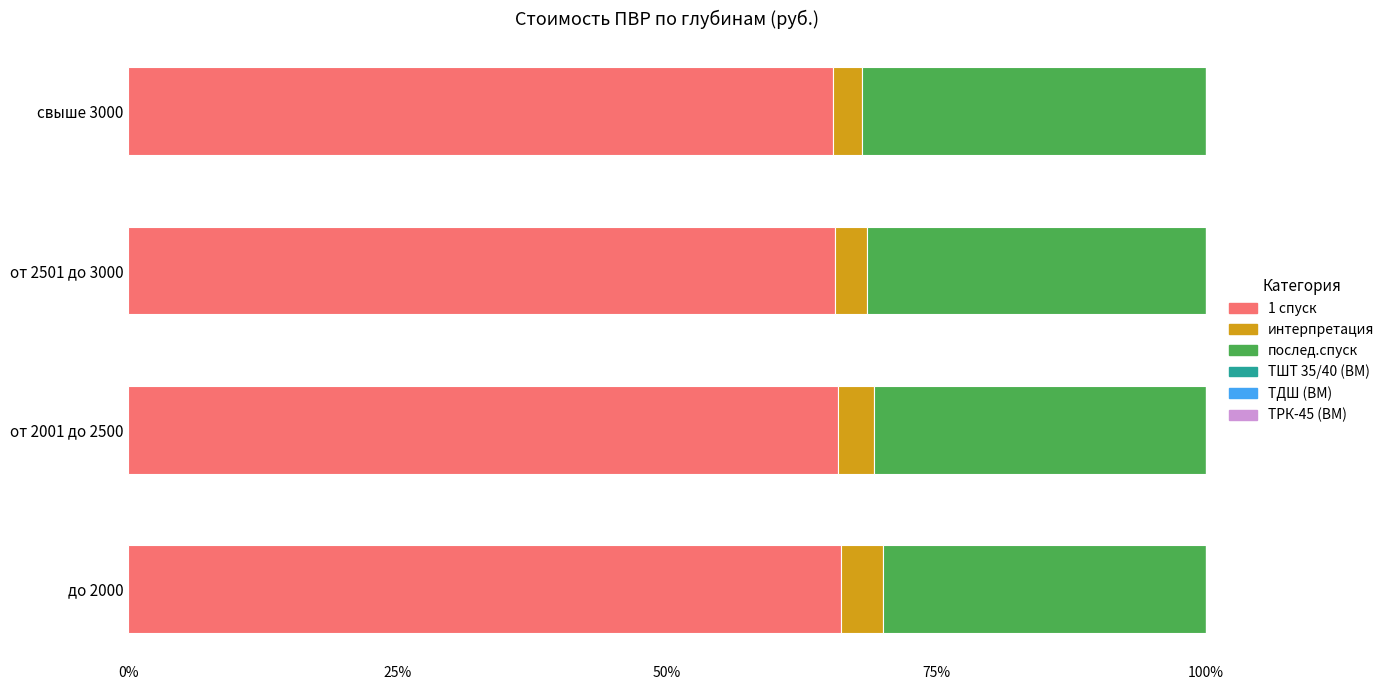

What is the sum of all 1 спуск values?

262.9